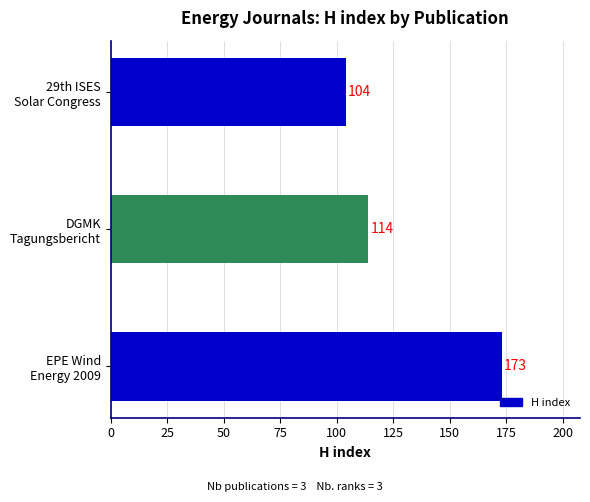

What is the smallest value displayed?

104